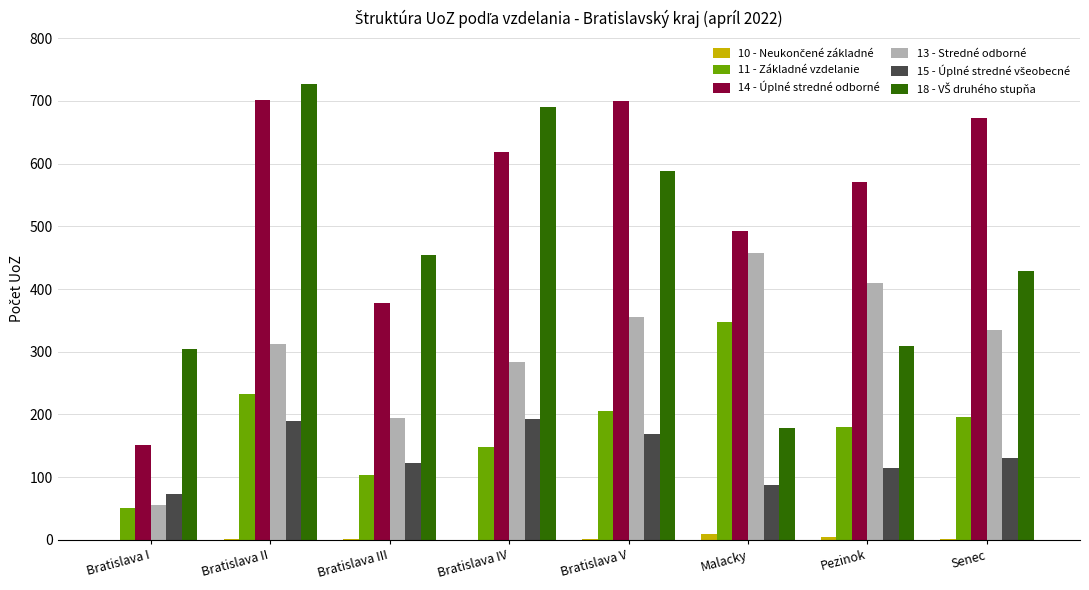

Are the bars horizontal?

No